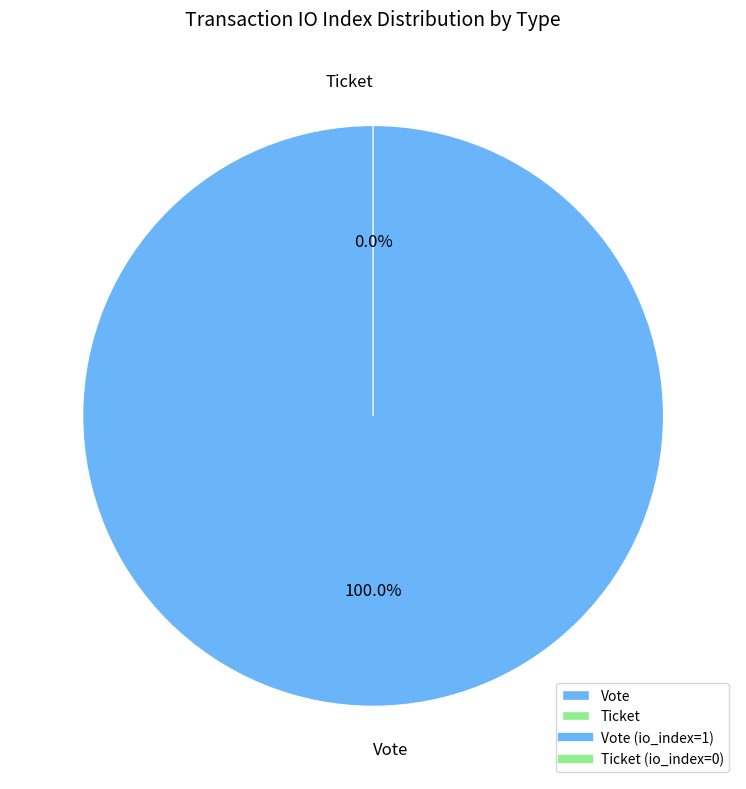

Is it true that Vote is 99% of the pie?

False